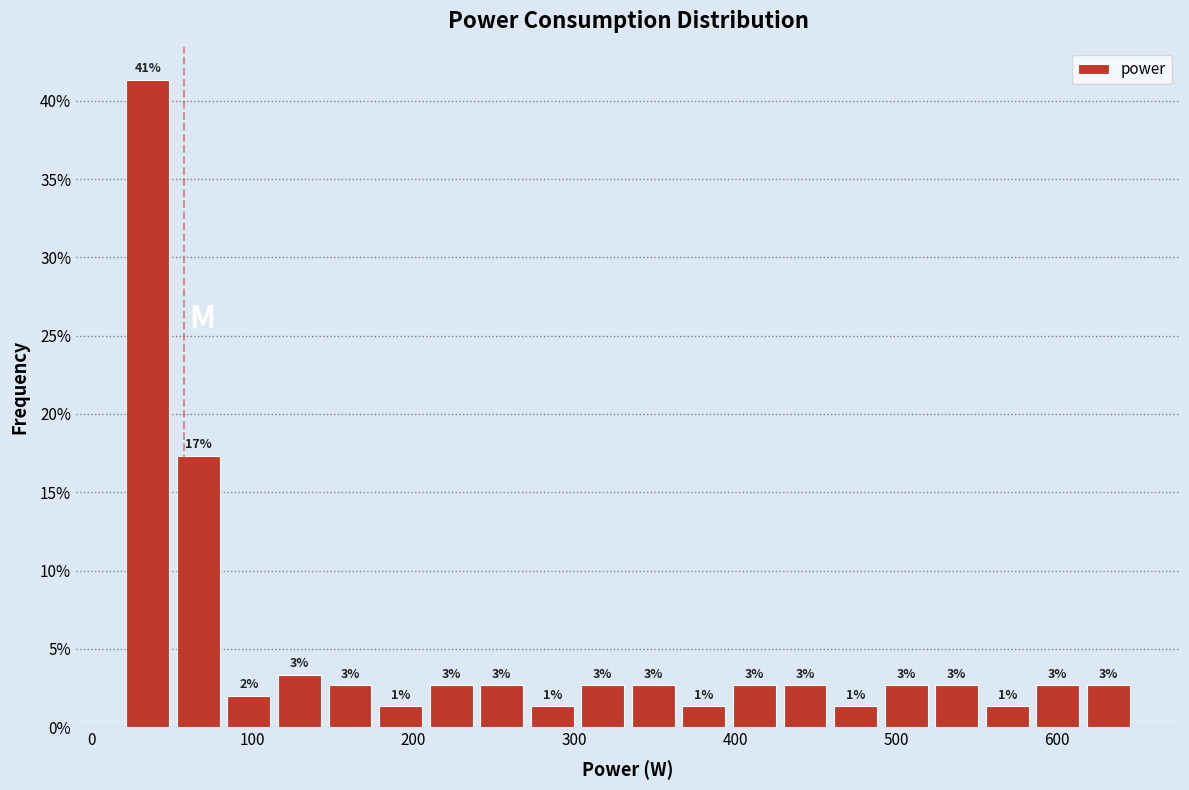

Around what value on the x-axis is the tallest bar? Give the approximate position of its centre, as read against the axis.

30